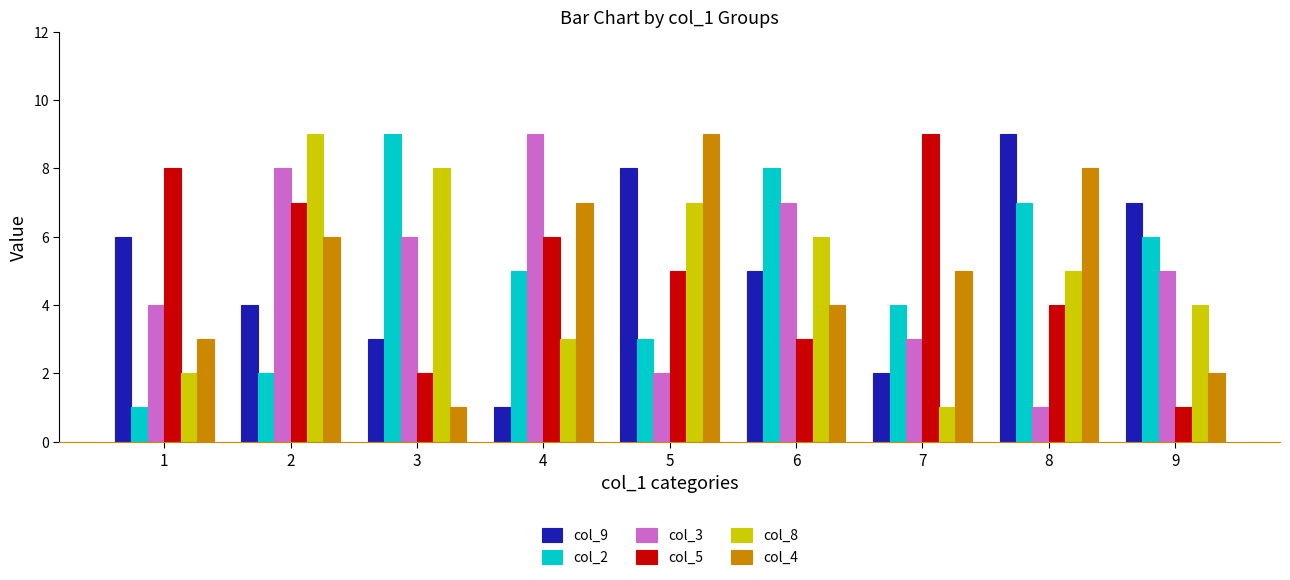

Which category has the lowest value in the col_9 series?

4